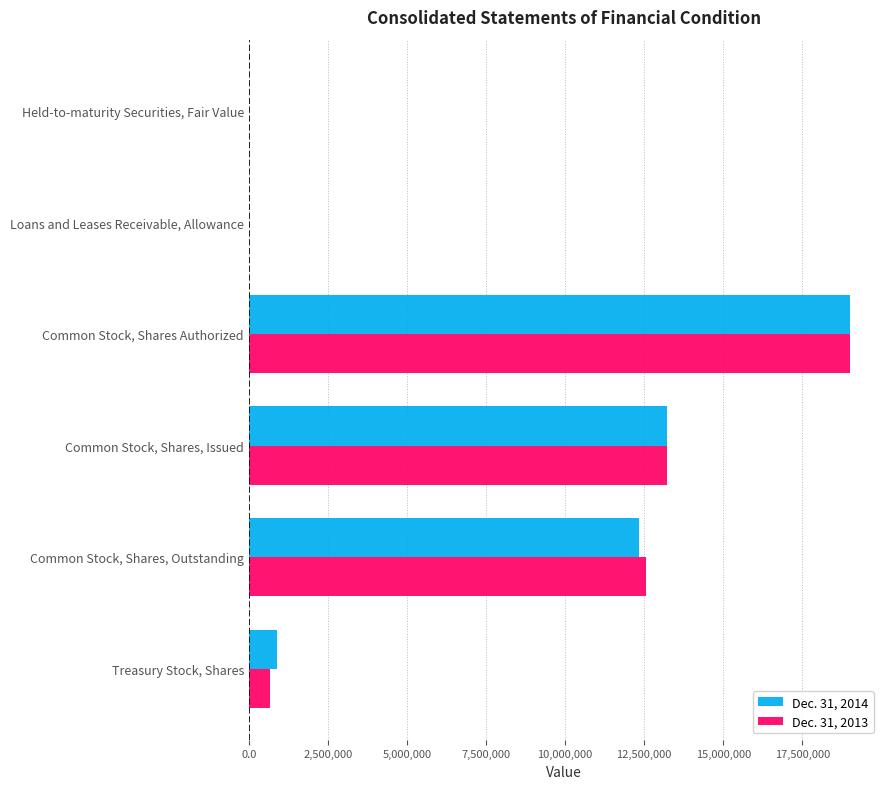

The Dec. 31, 2013 series shows 12566952 at Common Stock, Shares, Outstanding. True or false?

True